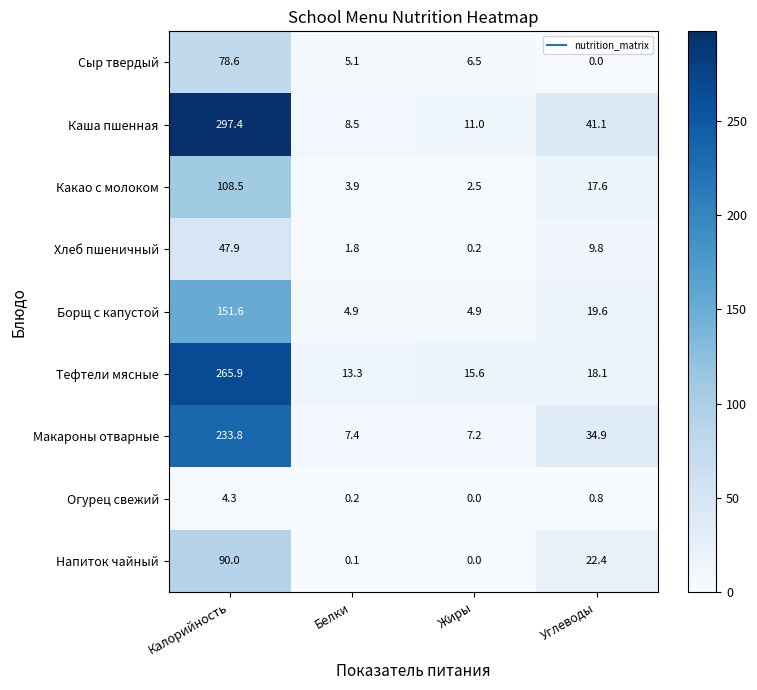

What value does the Хлеб пшеничный series have at Белки?

1.8